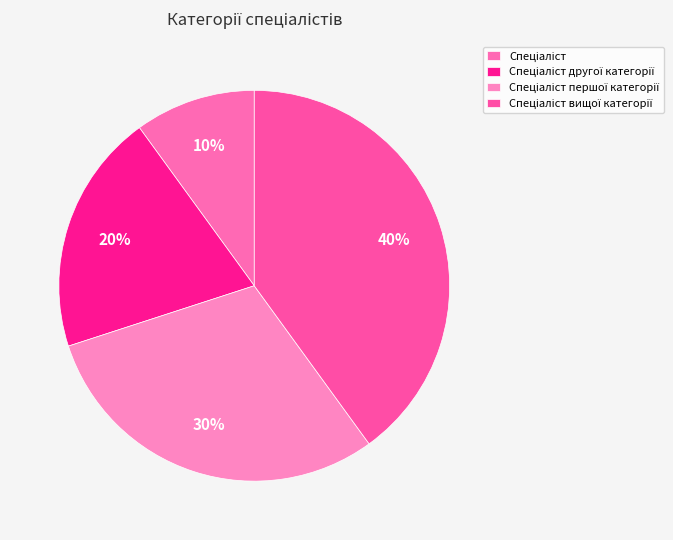

How many slices are in this pie chart?

4